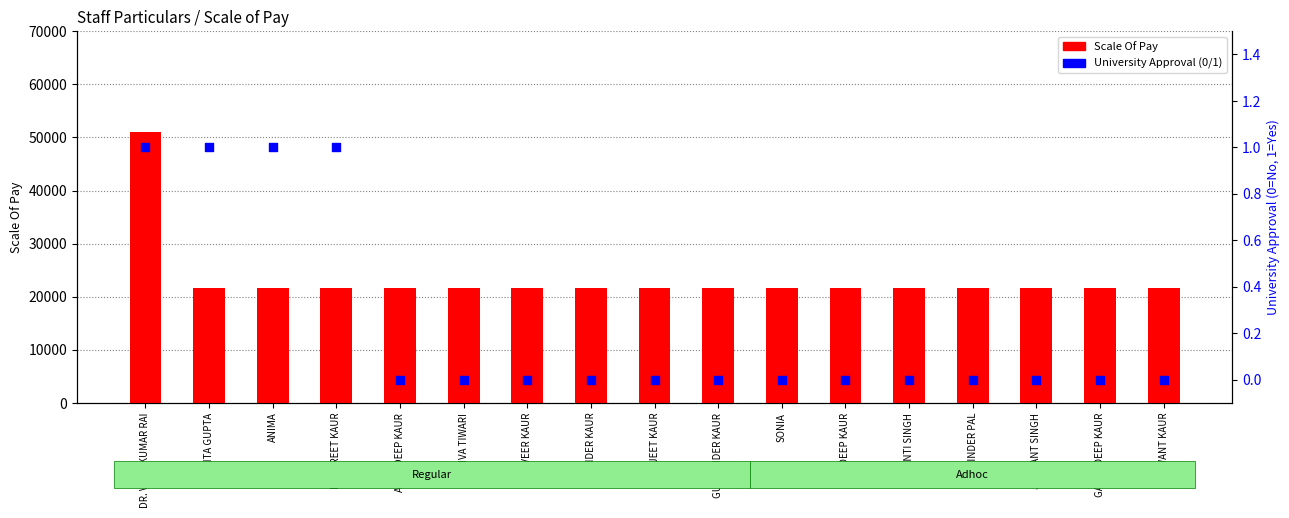

Which series has the largest Y range (max minus min)?

Scale Of Pay